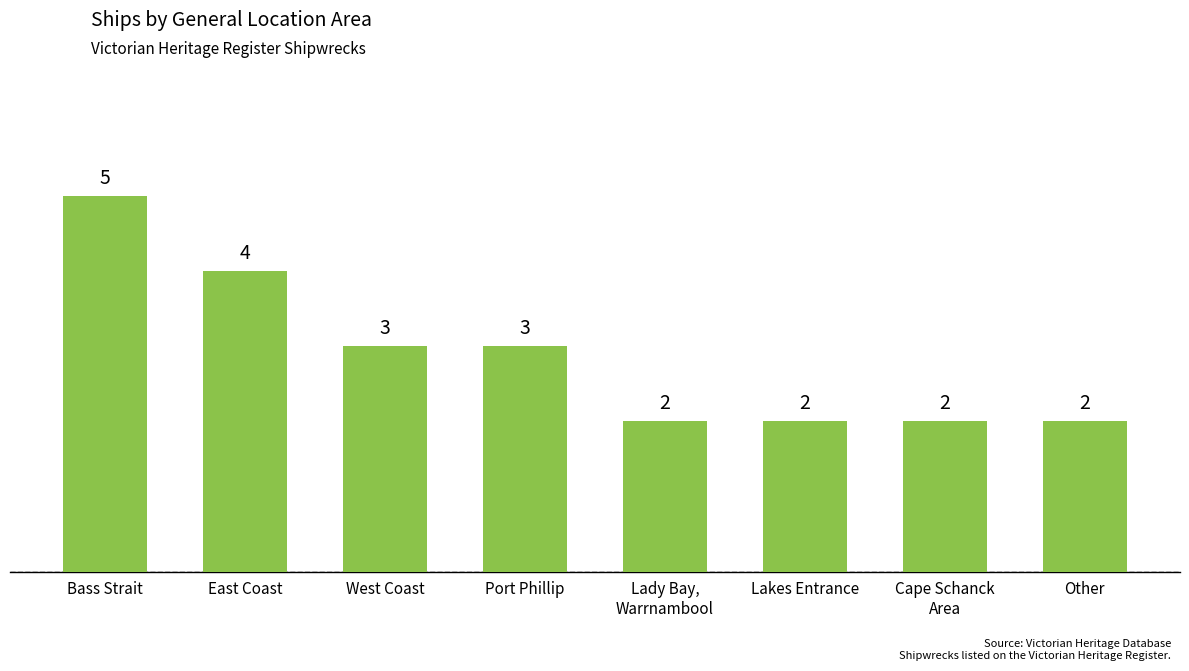

What is the smallest value displayed?

2